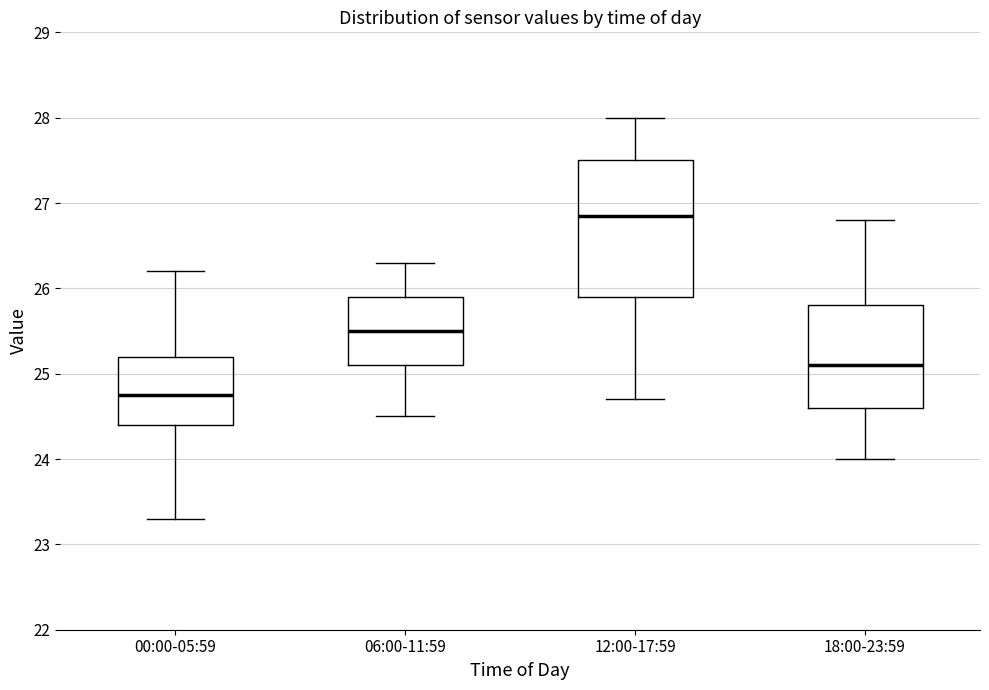

Comparing the boxes themselves (not the whiskers), which one is the tallest?

12:00-17:59